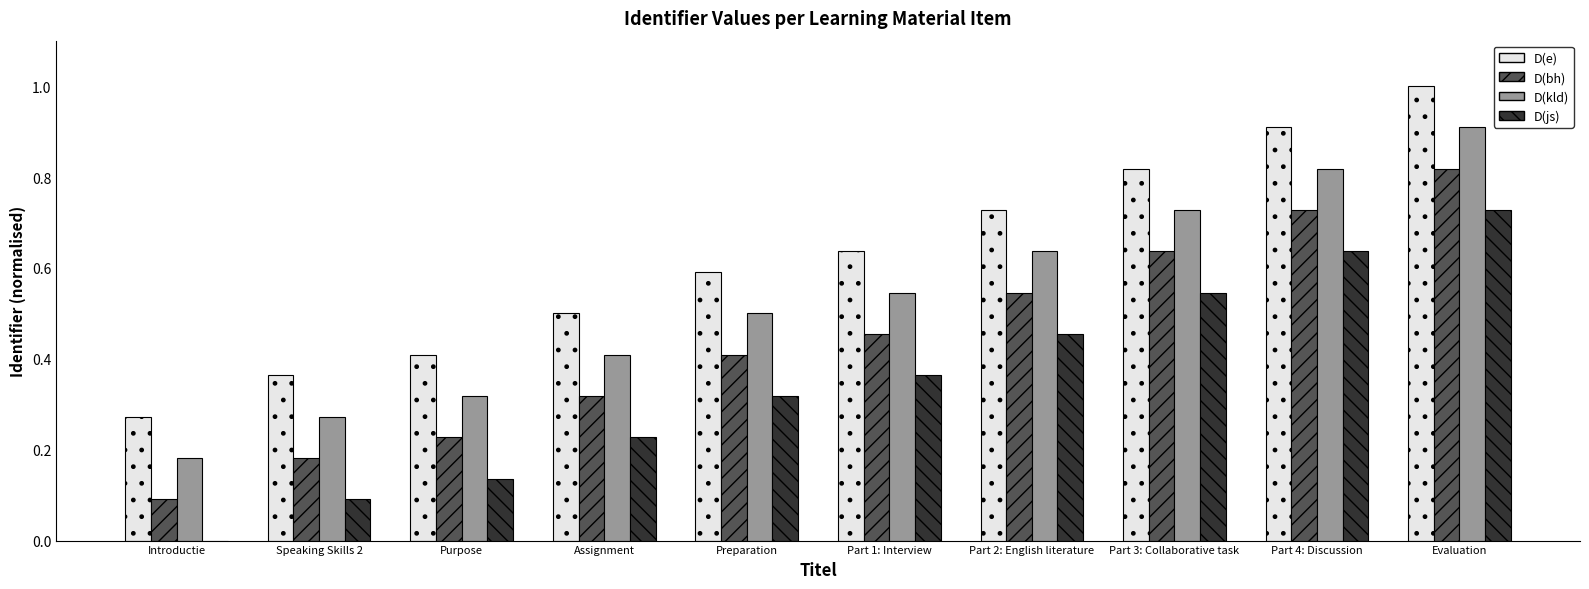

Which series has the largest total across all categories?

D(e)